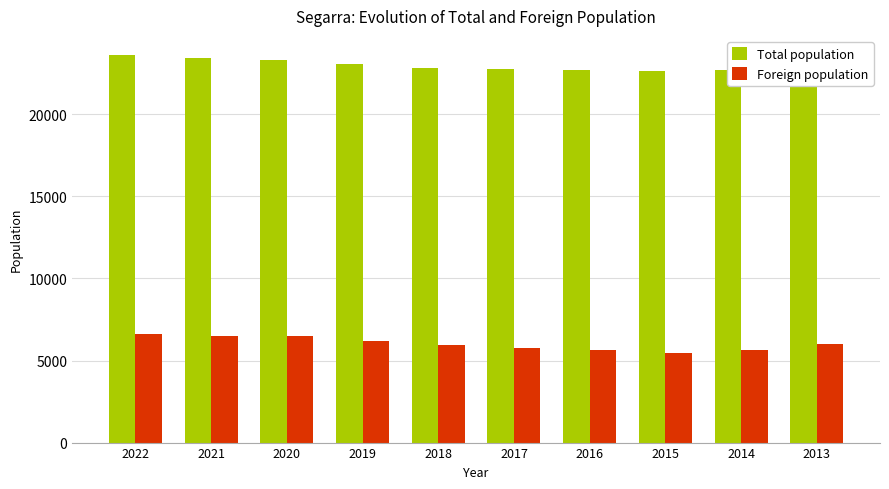

What is the sum of the Total population values at 2017 and 2019?

45788